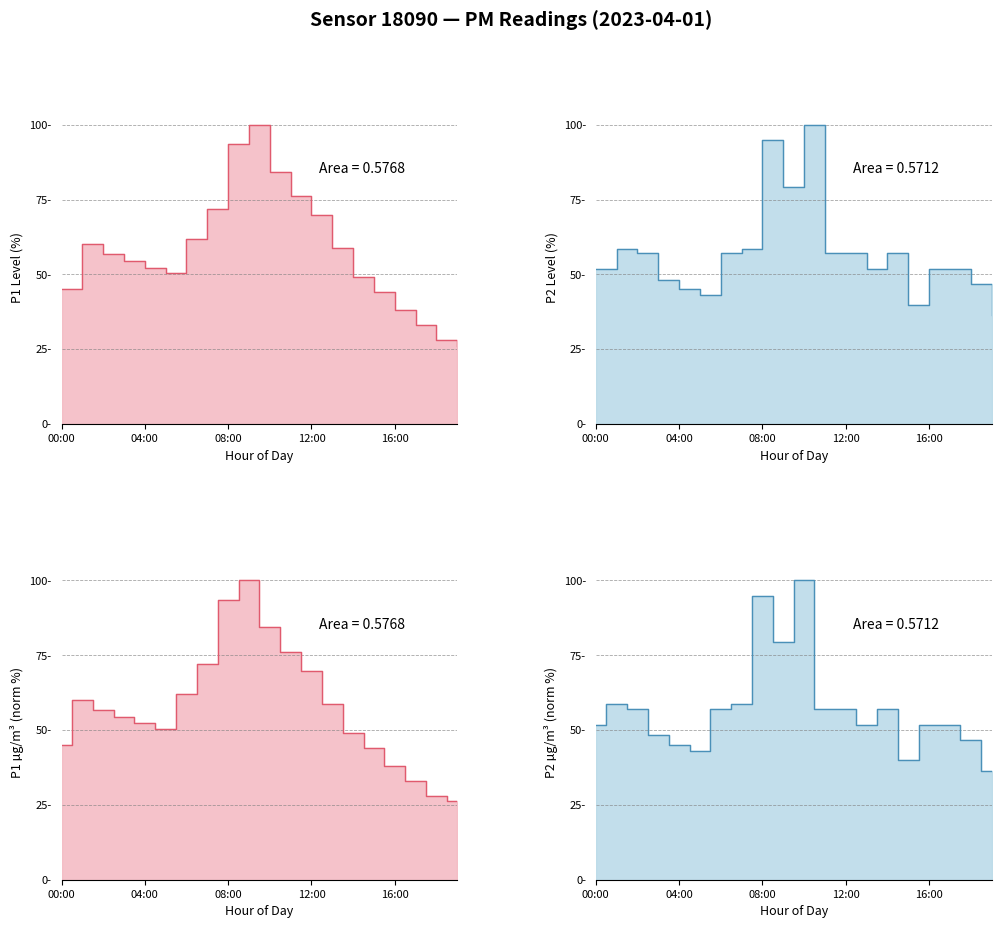

What is the sum of the P2 values at 08:00 and 09:00?

174.1